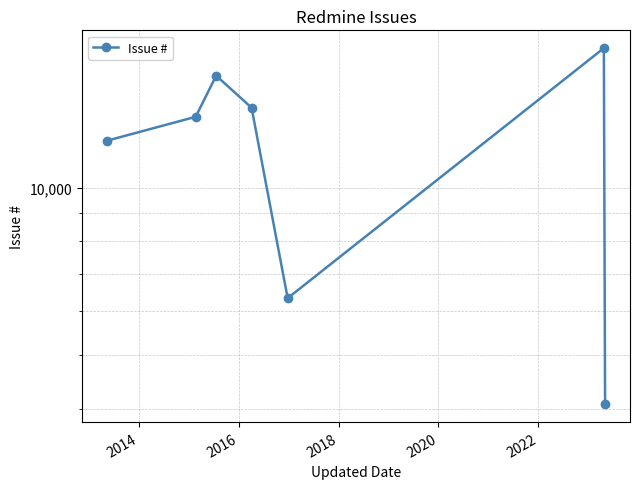

Count the number of values greater than 13413.

3